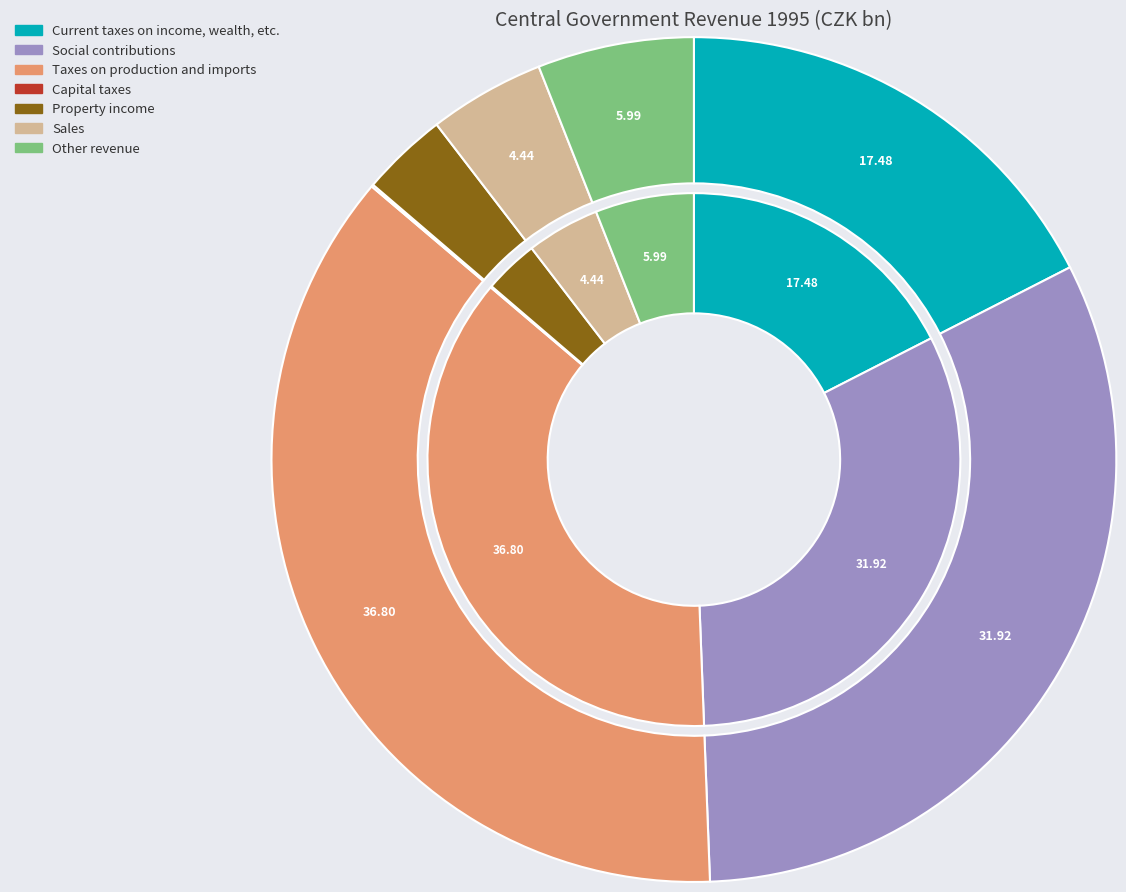

Count the number of slices in the pie.

7